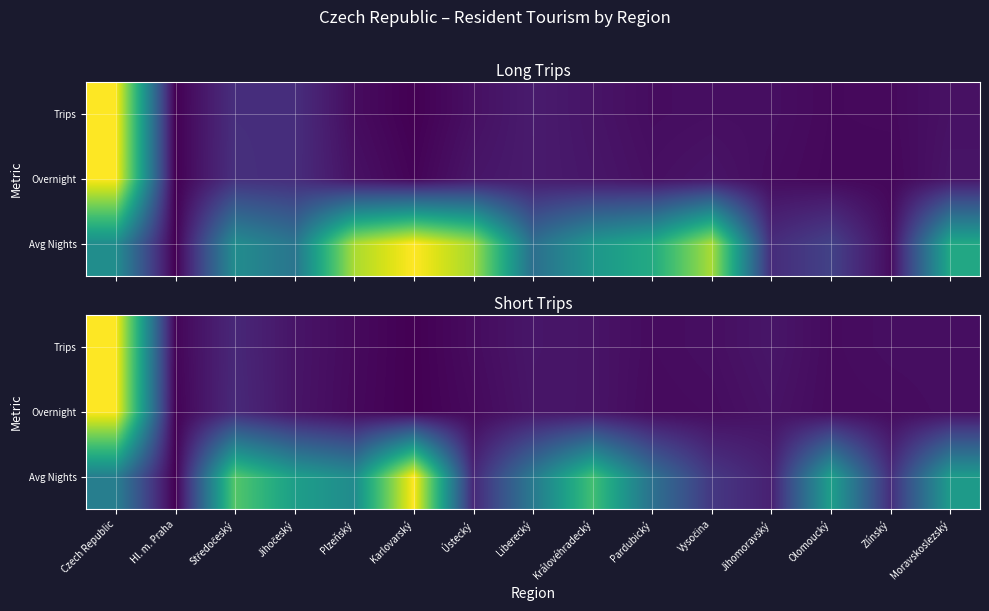

At which category does the chart reach its peak across all series?

Czech Republic